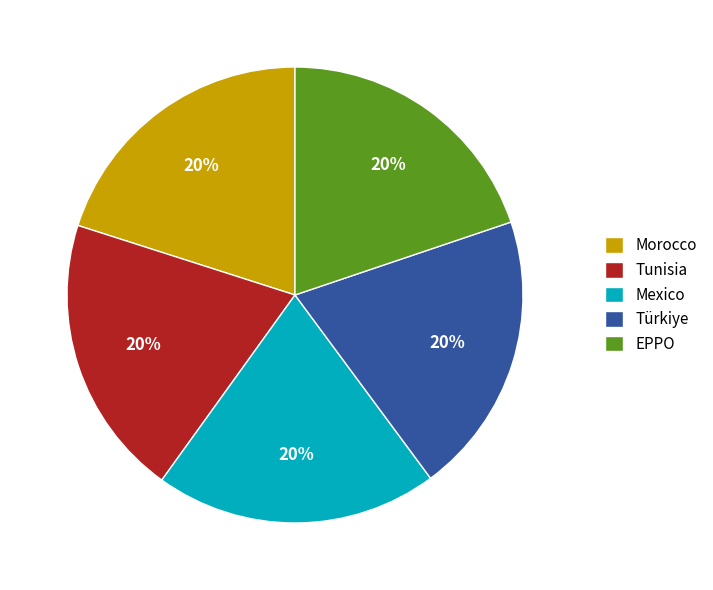

Approximately how many times larger is the value at EPPO compared to Mexico?

1.0